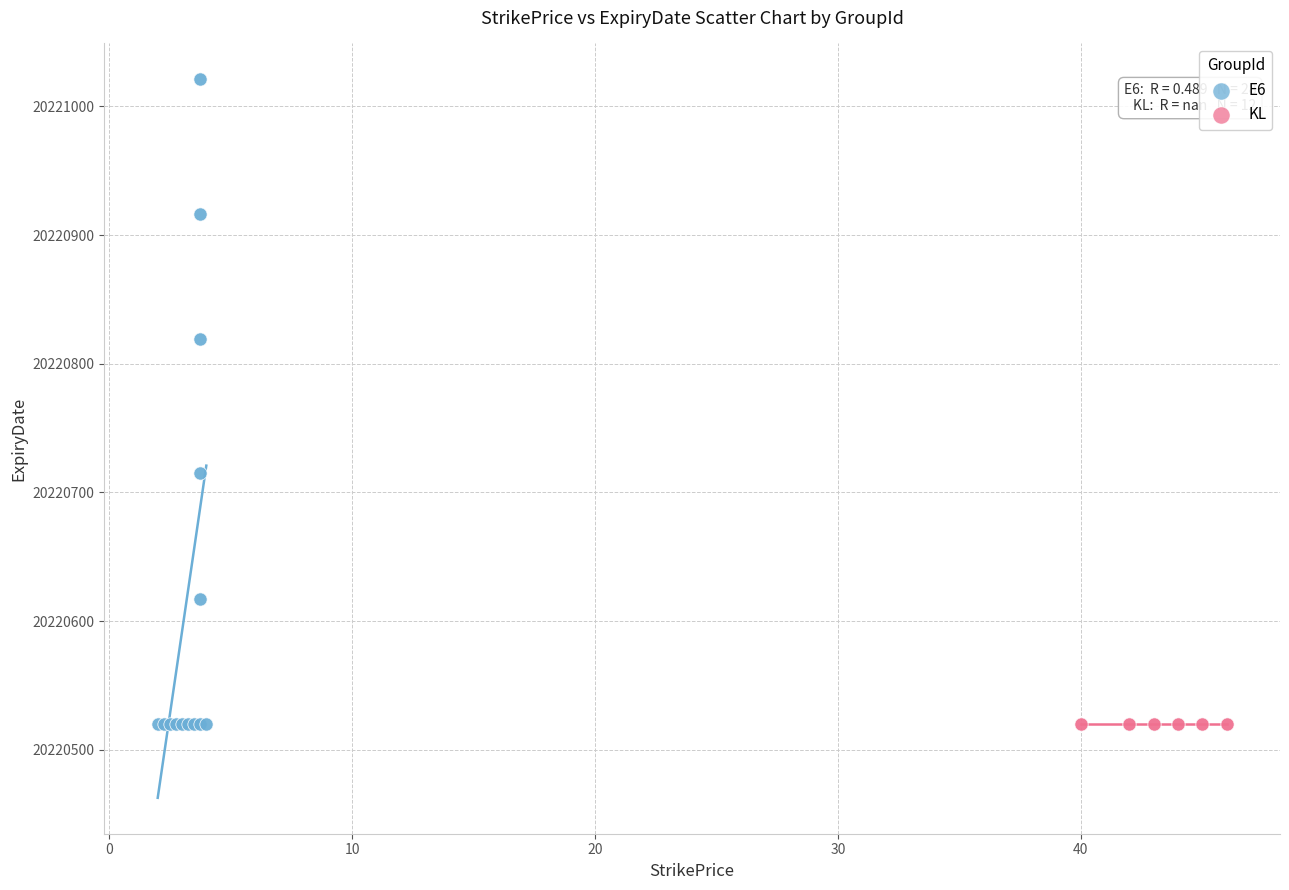

Which series contains the highest Y value?

E6